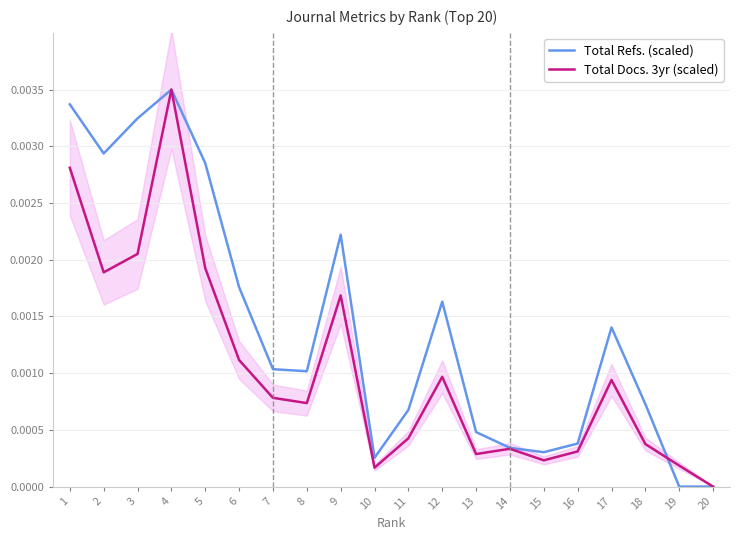

True or false: Total Refs. (scaled) has more than 0 points higher than both neighbors.

True